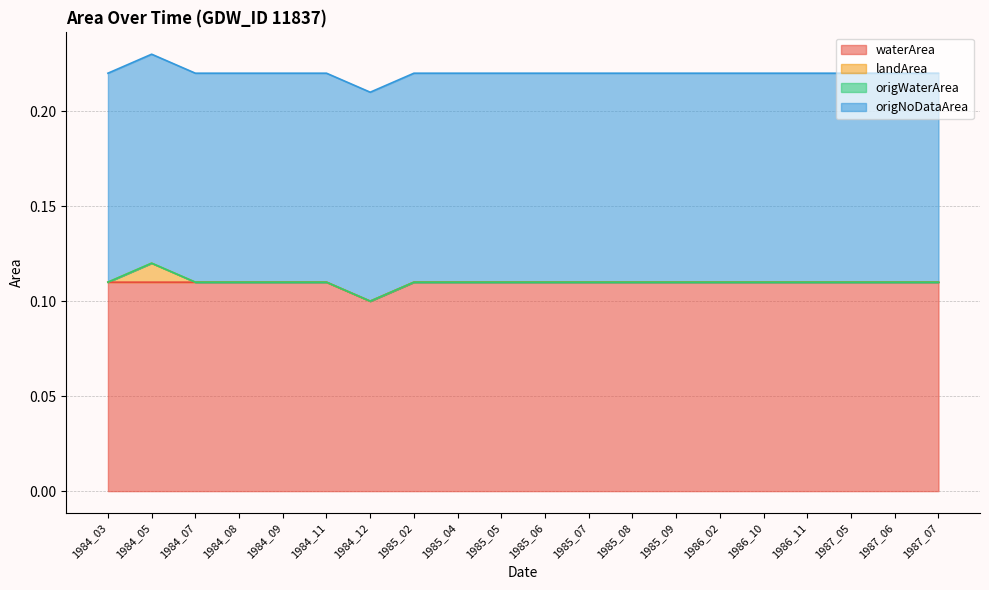

At which label is waterArea closest to 0?

1984_12